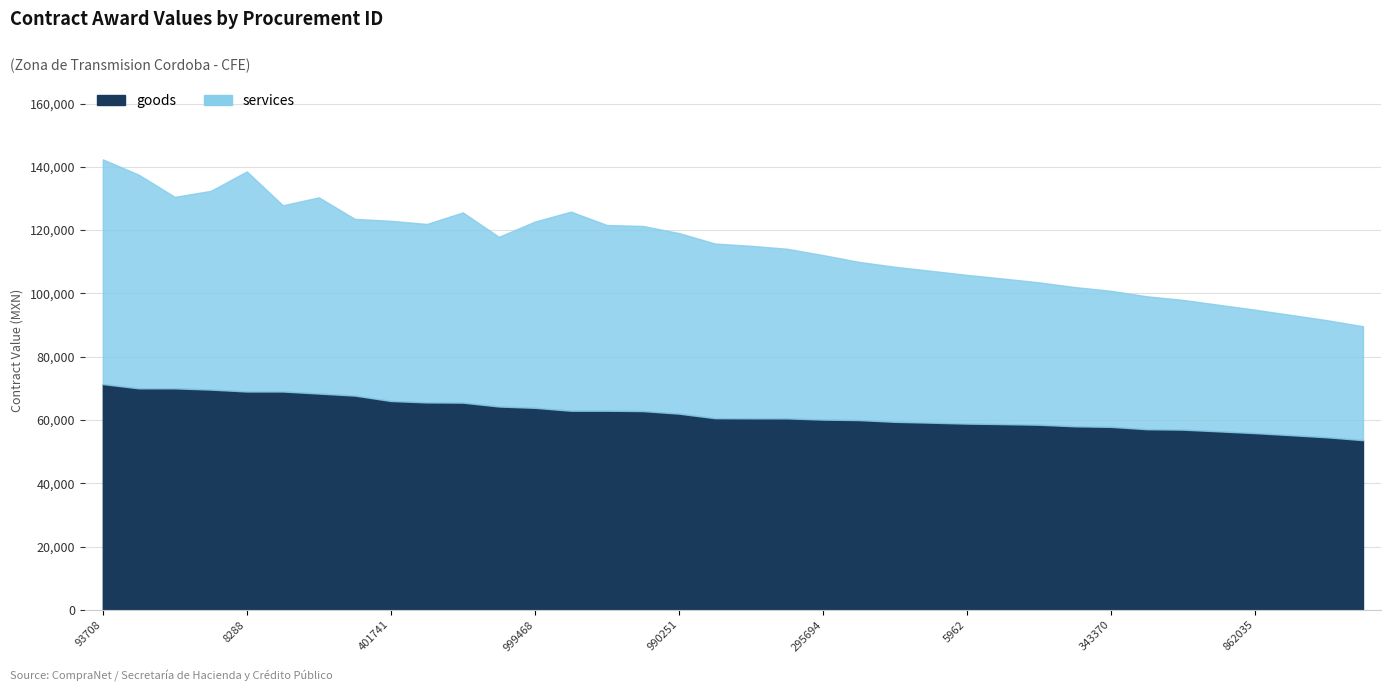

Is it true that goods equals 20681 at 1016900?

False